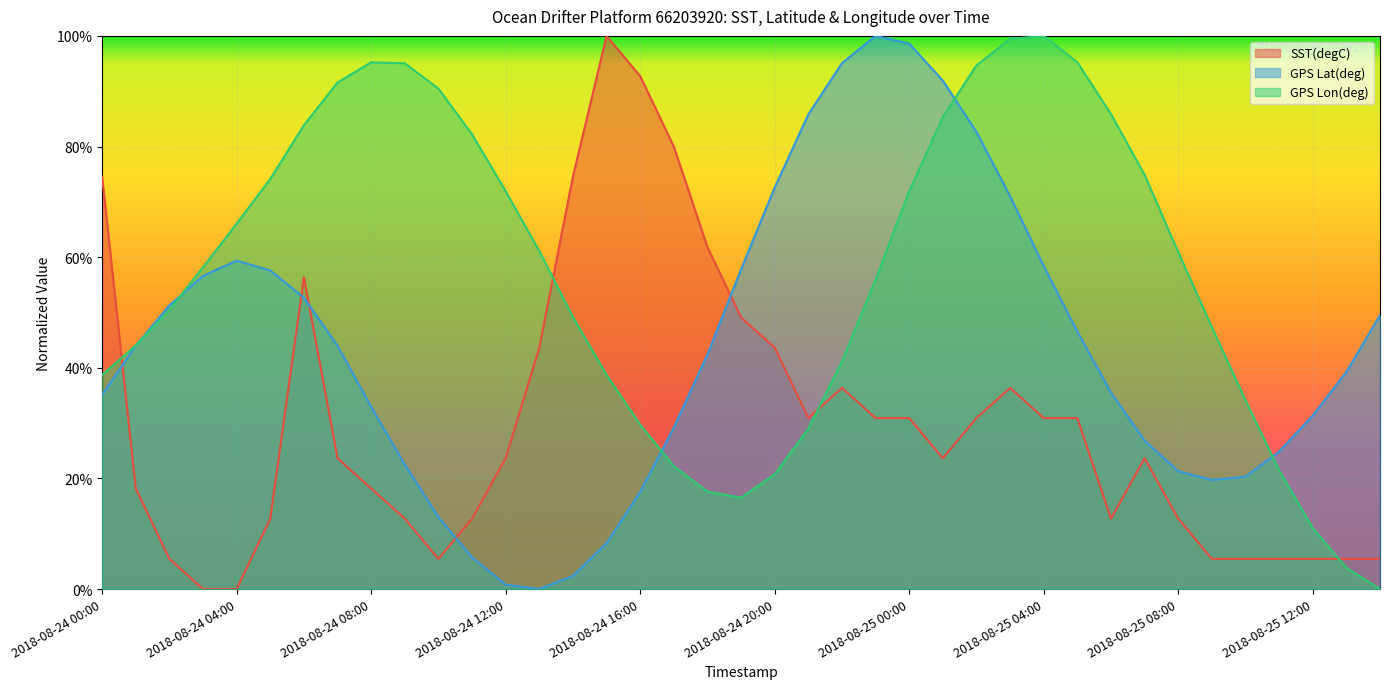

What is the value of the GPS Lat(deg) point at the 1st from the left?

0.4